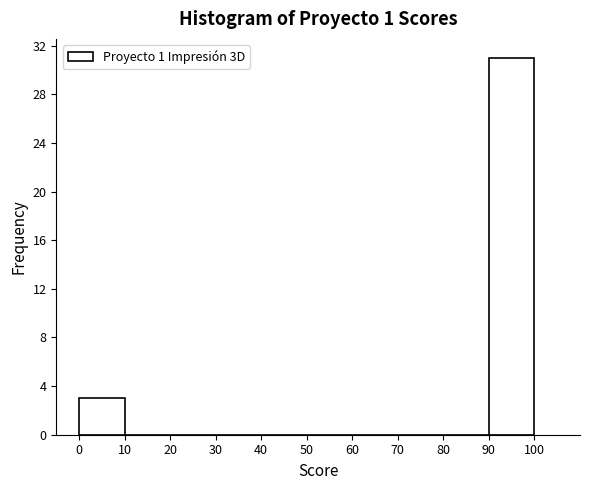

How tall is the bar that spans 90 to 100 on the x-axis? The values are not printed on the chart, so give them approximately, as read against the axis.

31